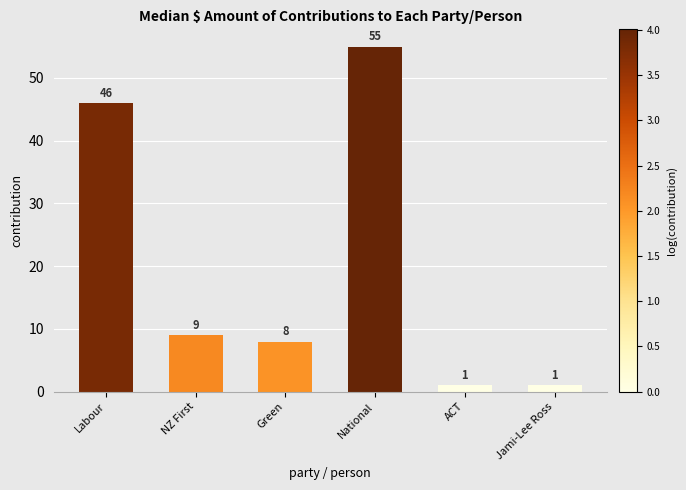

Are the bars grouped side by side (vs. stacked)?

No